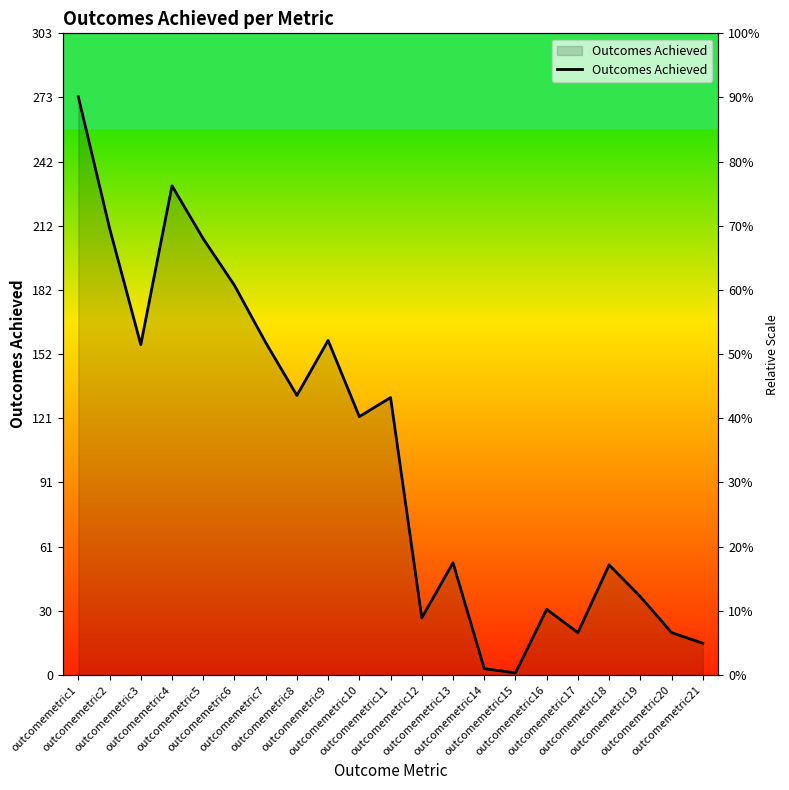

Reading left to right, what are all the values shown in this chart?

273	211	156	231	206	184	157	132	158	122	131	27	53	3	1	31	20	52	37	20	15